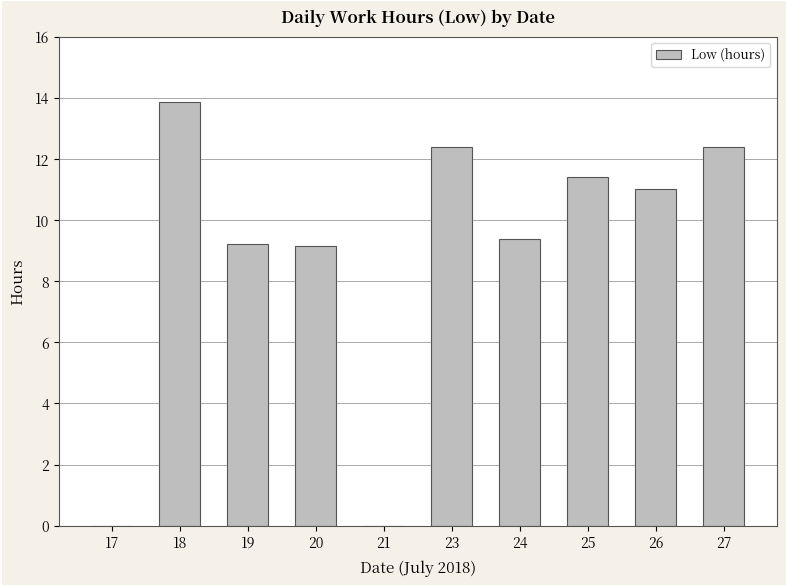

How many categories are shown in the chart?

10